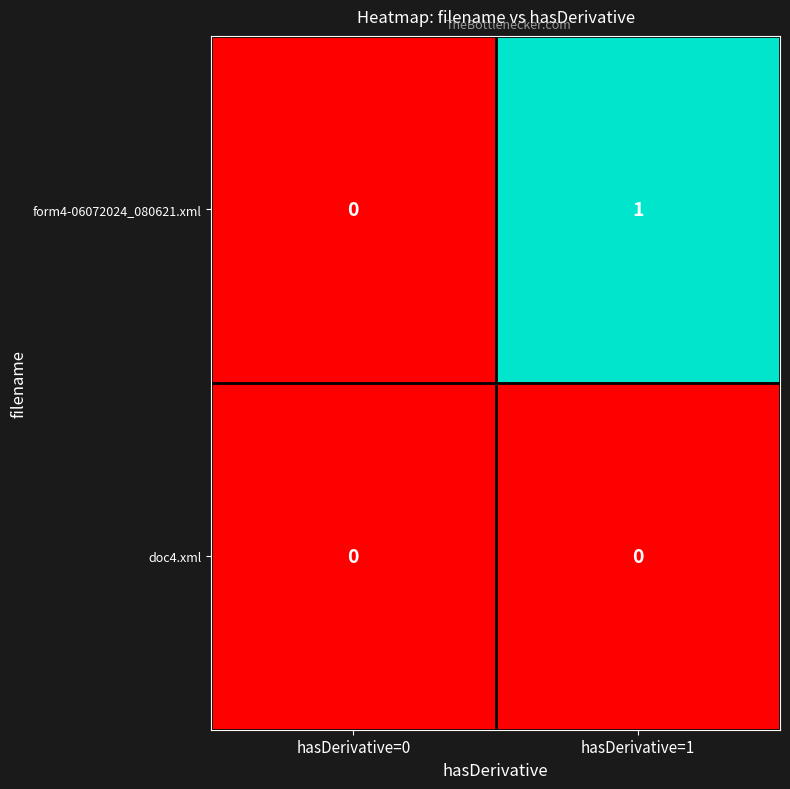

List the series in order of their overall mean, highest first.

form4-06072024_080621.xml, doc4.xml